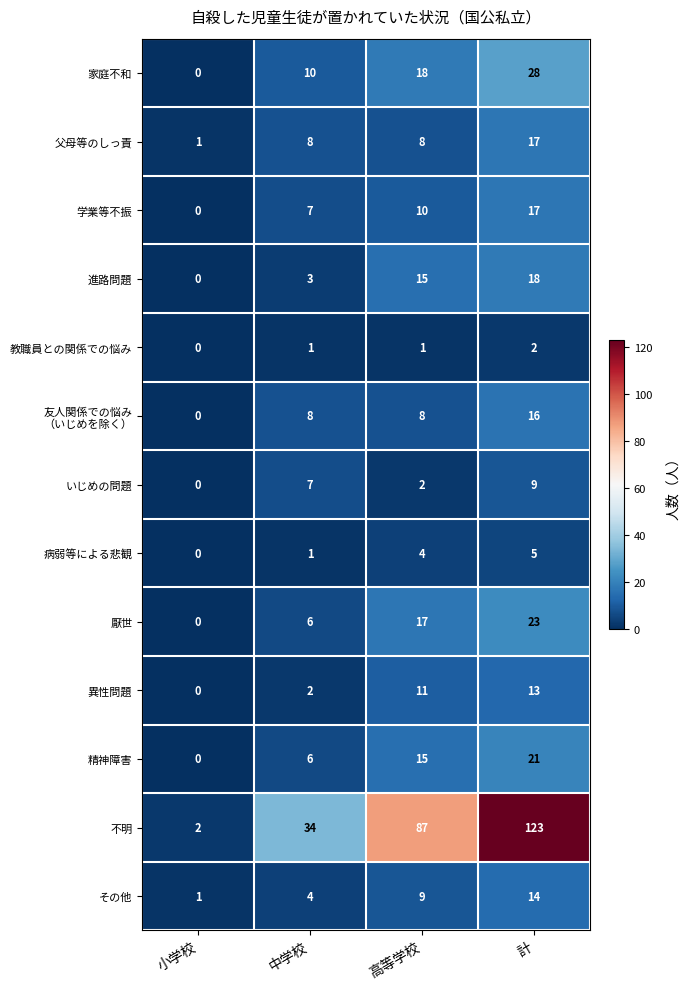

Which series has the widest spread of values?

不明